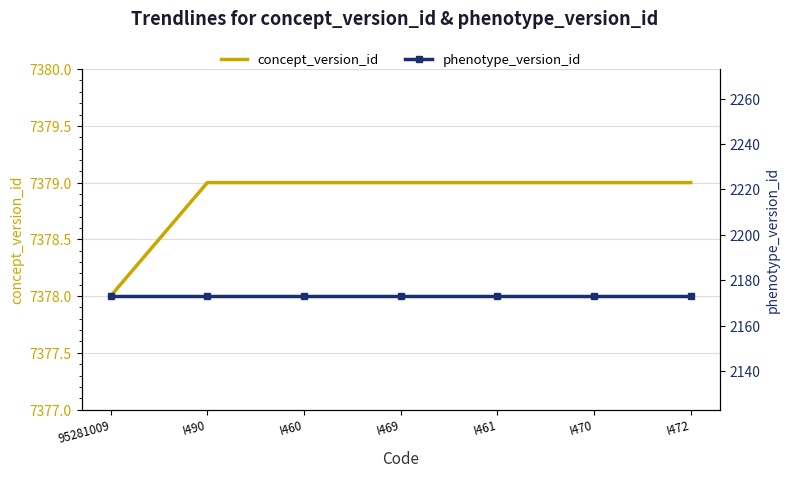

What is the label of the 4th point from the right?

I469